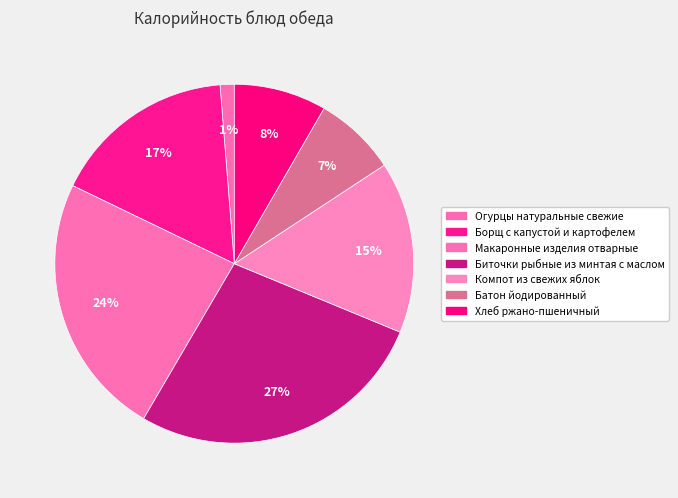

Combined, do Хлеб ржано-пшеничный and Батон йодированный account for over 50%?

No